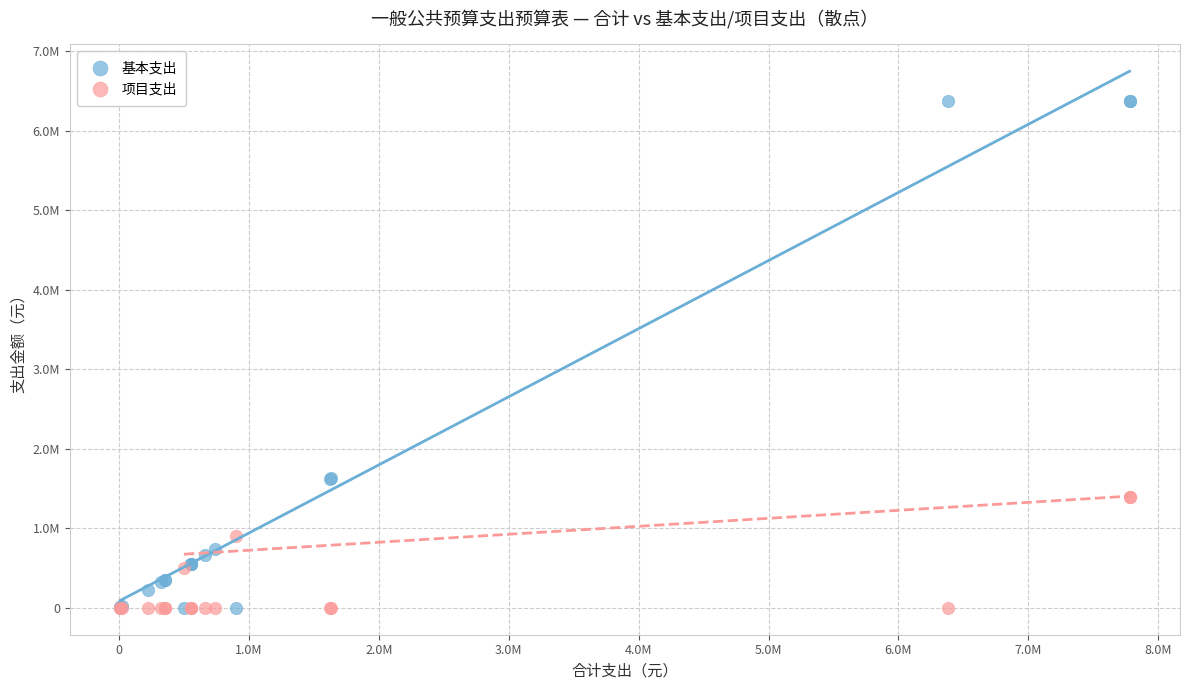

What are all the series names shown in the legend?

基本支出, 项目支出